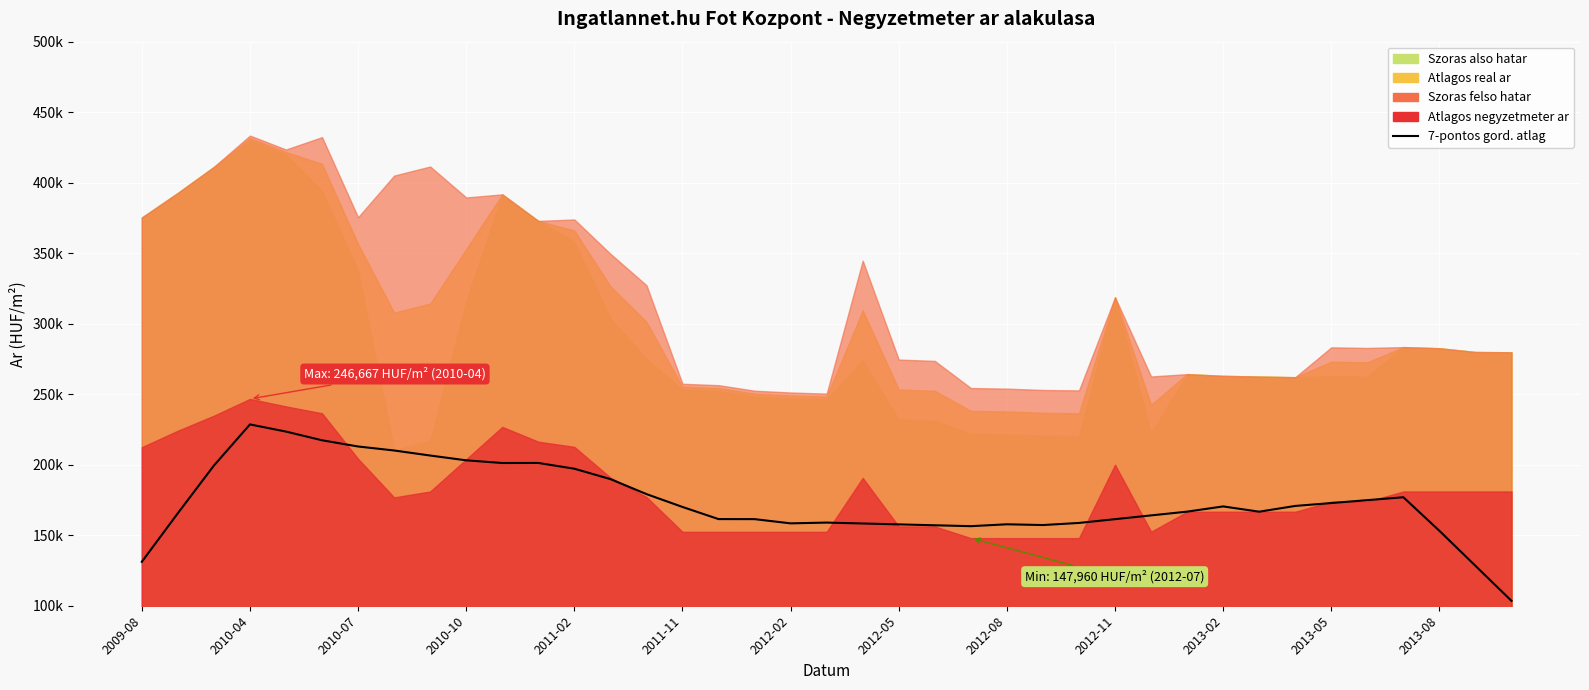

What is the difference between the values at 17 and 2012-02?

51520.9